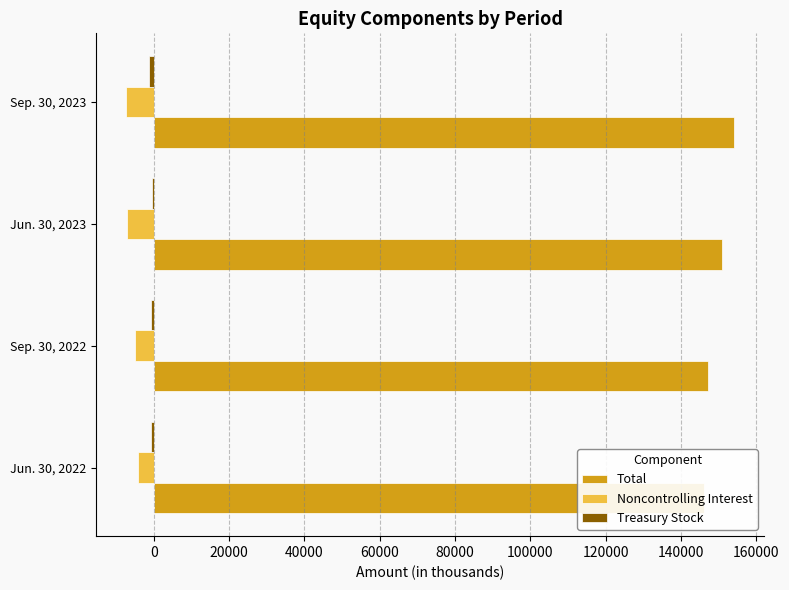

How many groups of bars are there?

4